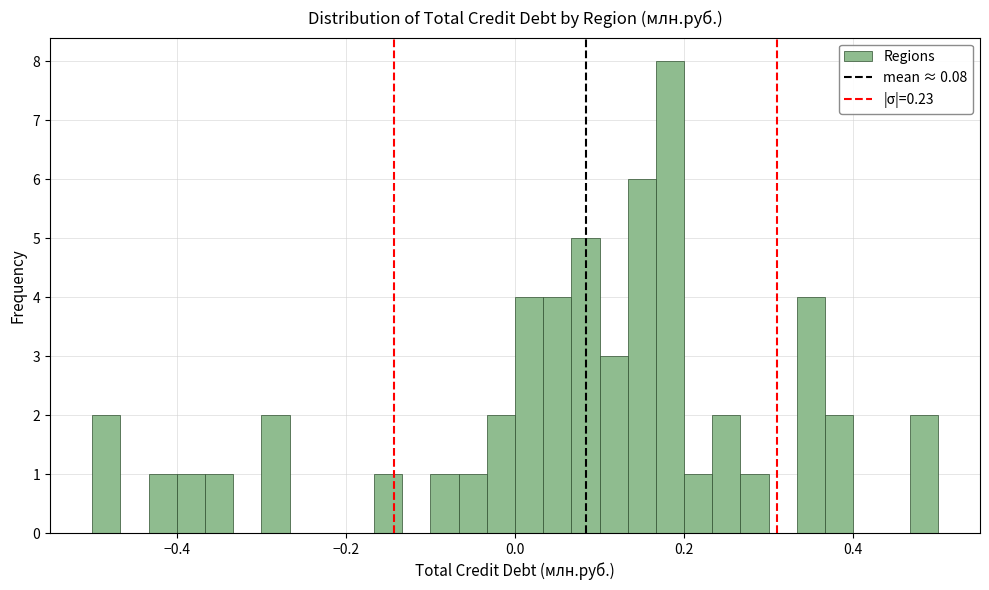

Around what value on the x-axis is the tallest bar? Give the approximate position of its centre, as read against the axis.

0.18